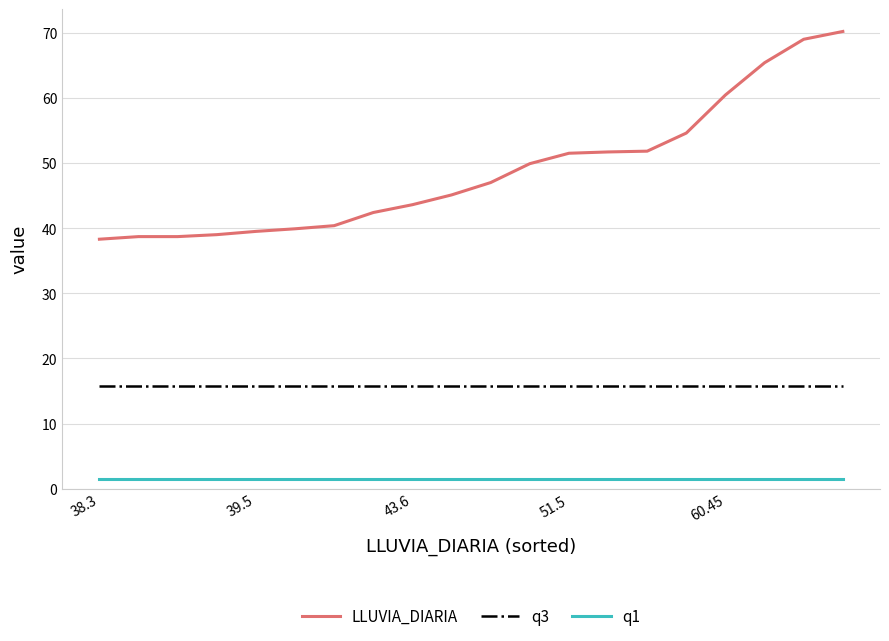

True or false: q3 and q1 cross at least once.

False